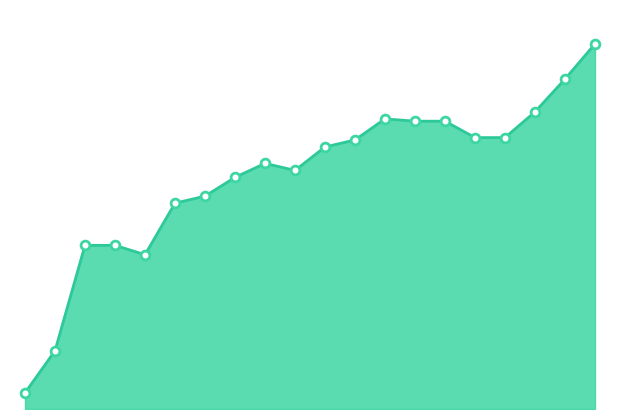

Is this an area chart (filled region under the line)?

Yes